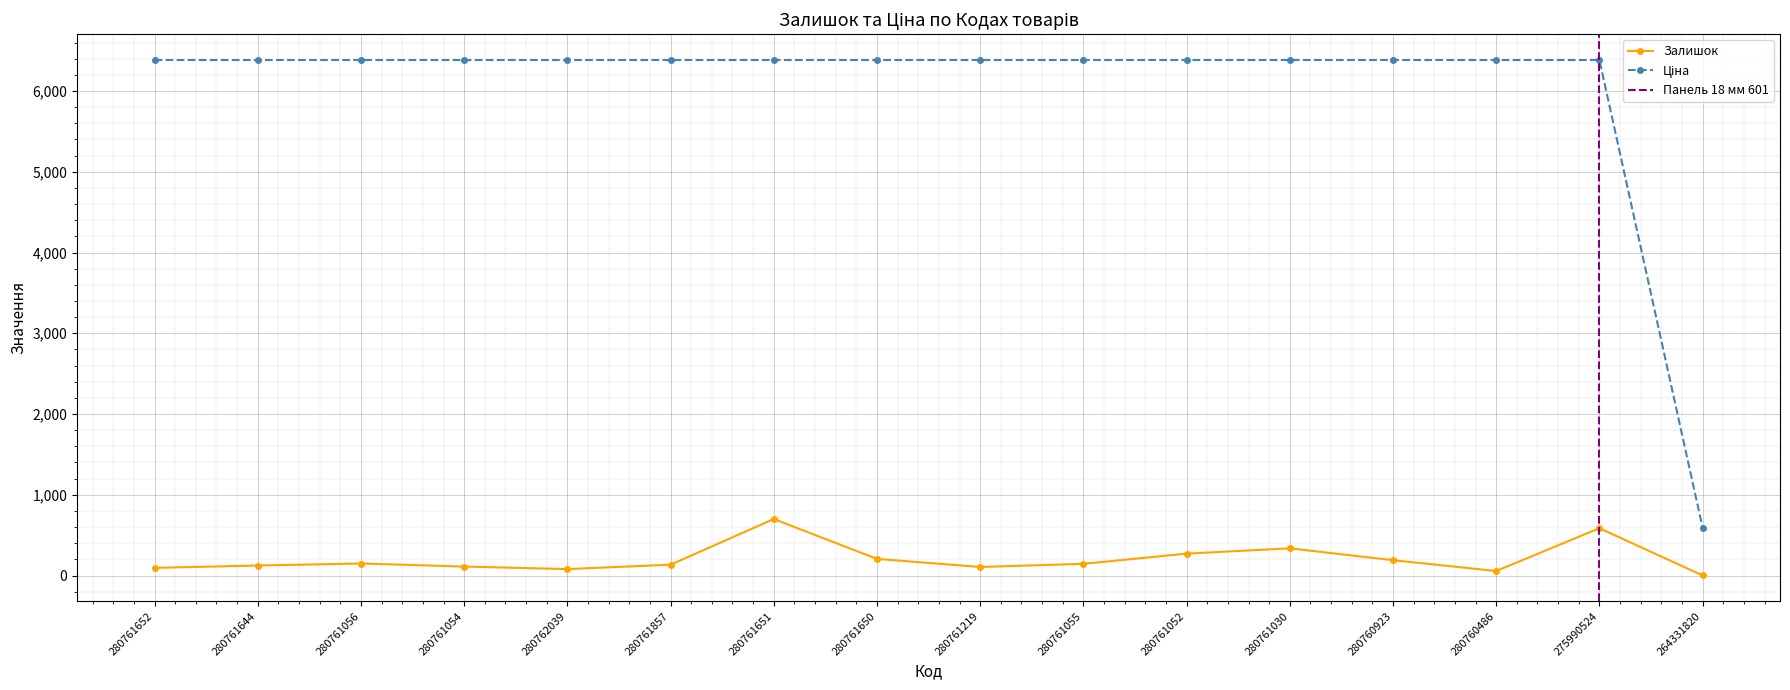

At which label does Залишок reach its minimum?

264331820